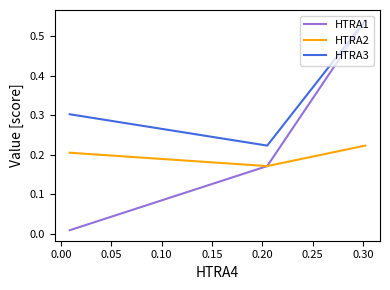

Which series has the widest spread of values?

HTRA1